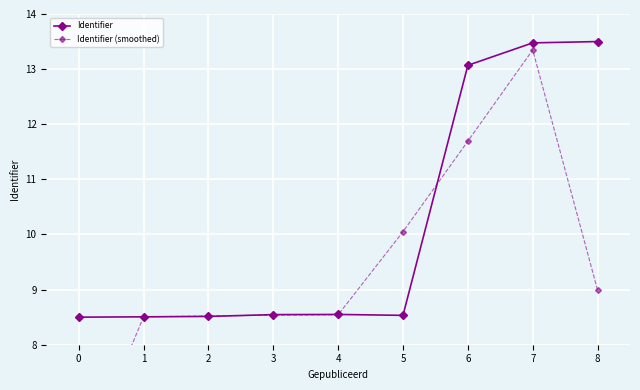

Rank the series by their average value, from highest to lowest.

Identifier, Identifier (smoothed)